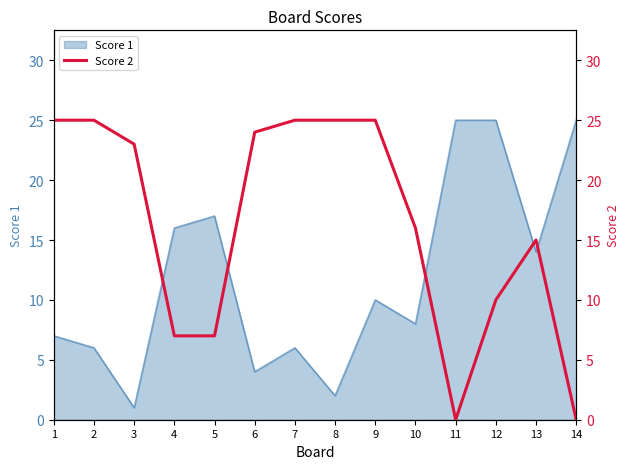

Reading right to left, list all the values displayed in this chart.

14=0	13=15	12=10	11=0	10=16	9=25	8=25	7=25	6=24	5=7	4=7	3=23	2=25	1=25